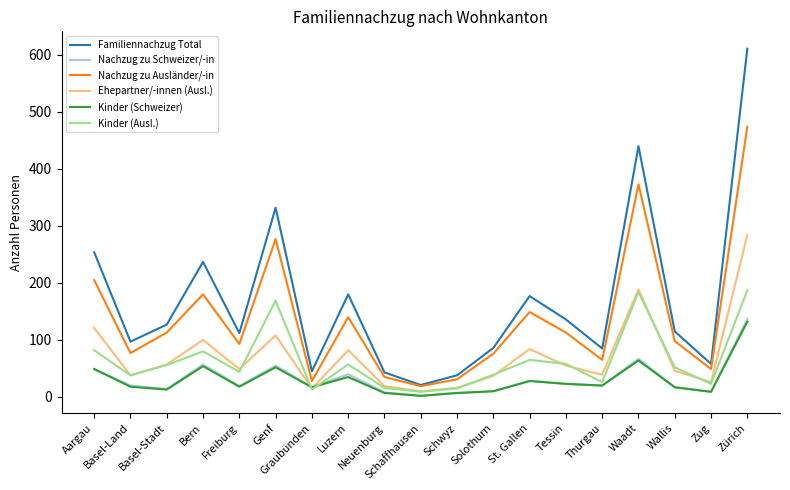

What are all the series names shown in the legend?

Familiennachzug Total, Nachzug zu Schweizer/-in, Nachzug zu Ausländer/-in, Ehepartner/-innen (Ausl.), Kinder (Schweizer), Kinder (Ausl.)